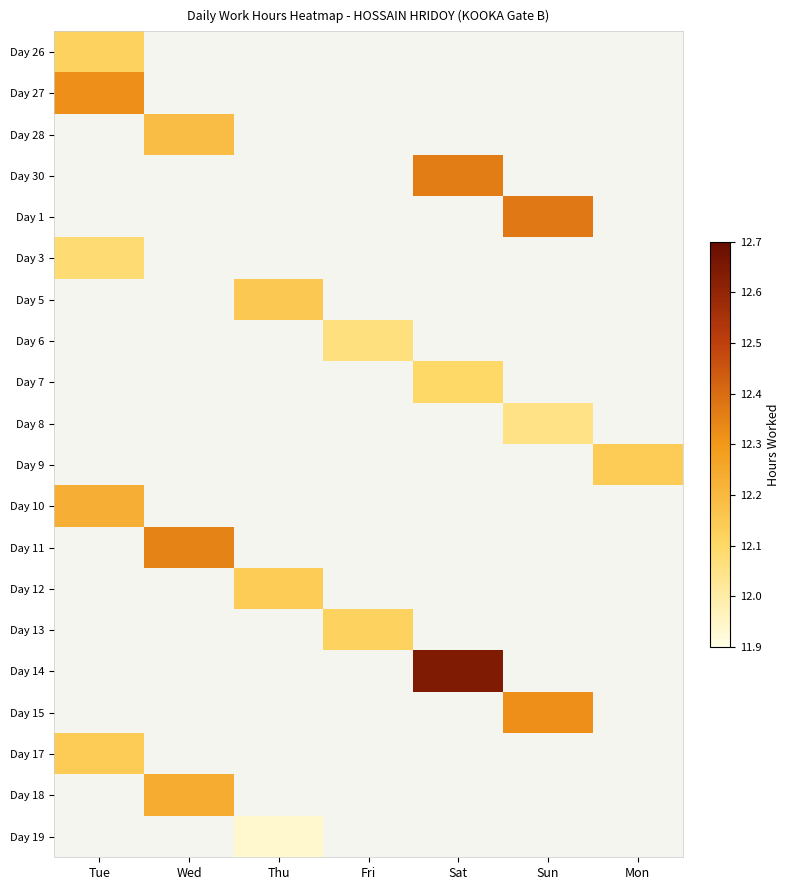

At how many categories does at least one series exceed 11?

7